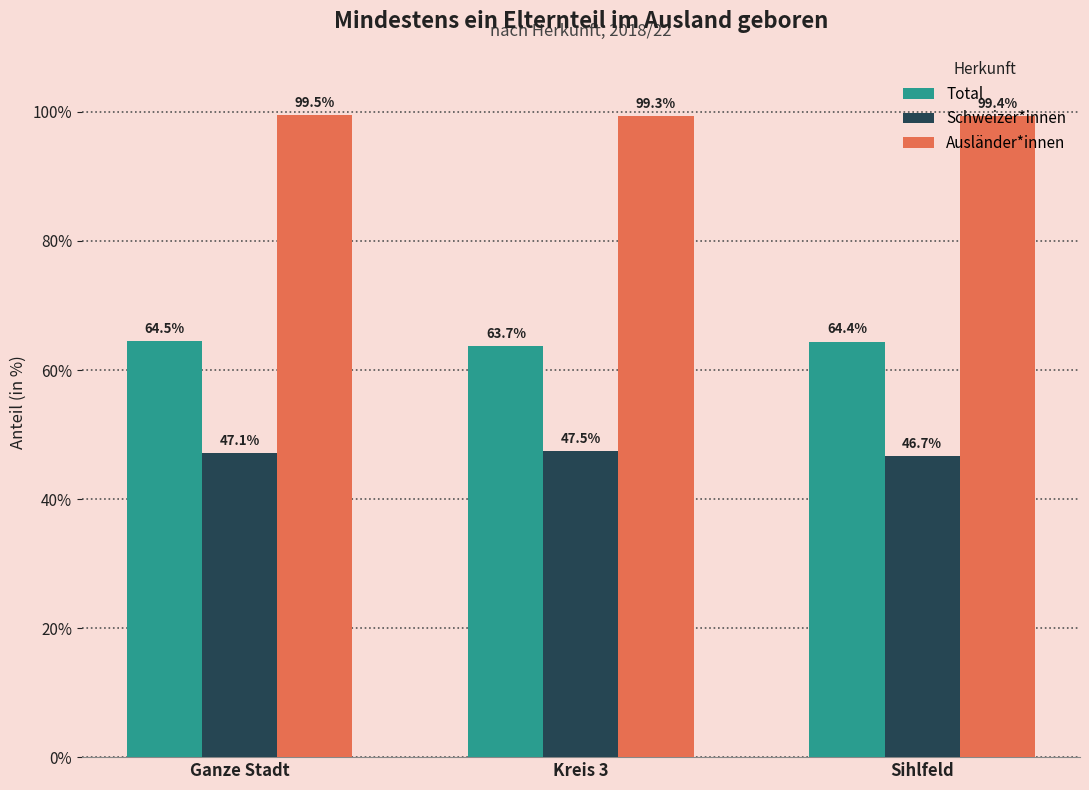

What value does the Total series have at Sihlfeld?

64.4